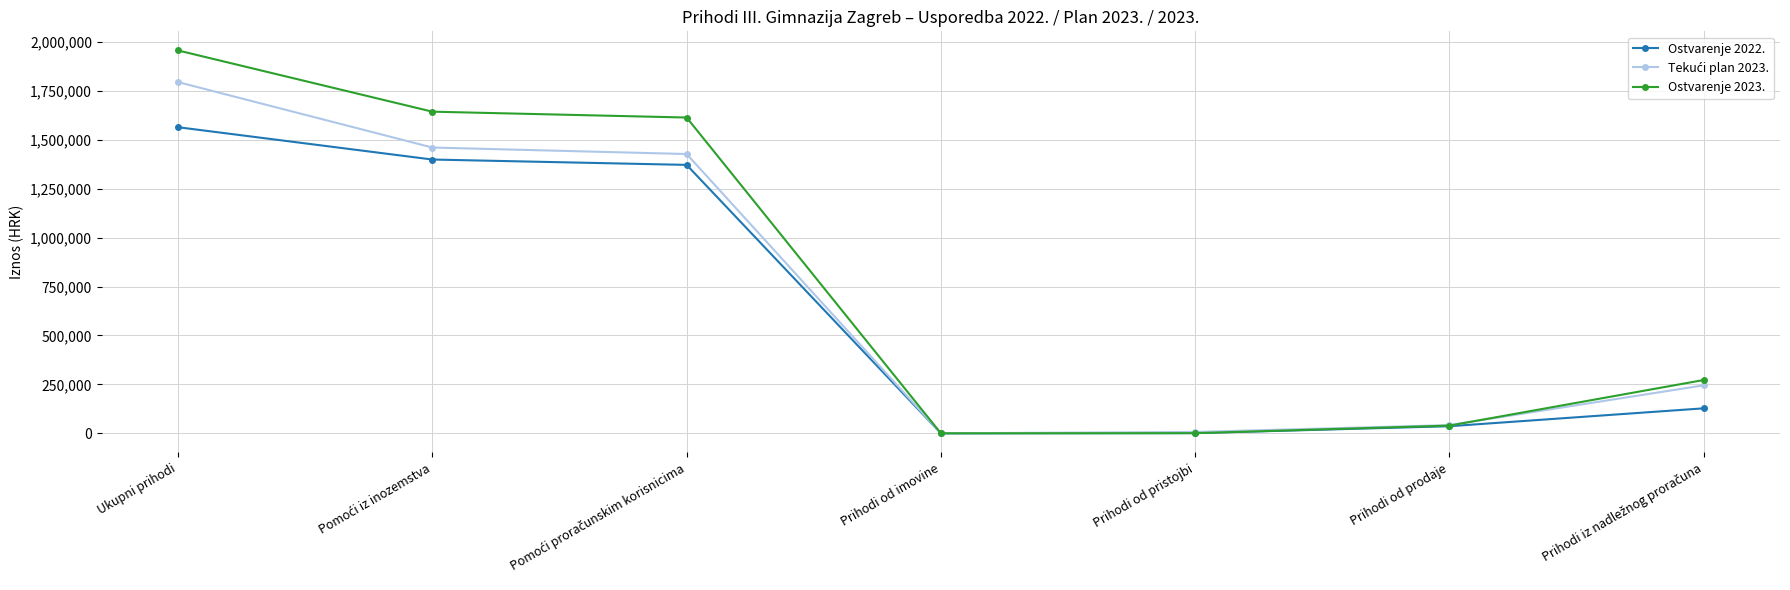

Is the value of Ostvarenje 2022. at Ukupni prihodi greater than the value of Ostvarenje 2023. at Ukupni prihodi?

No